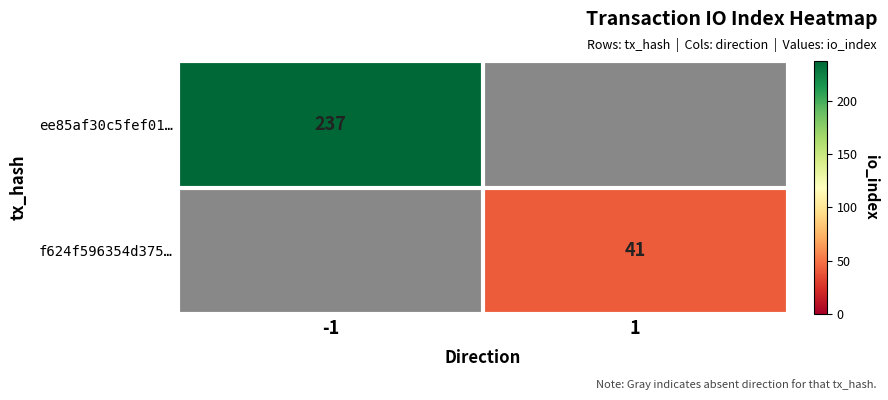

Is it true that f624f596354d375… equals 65 at 1?

False